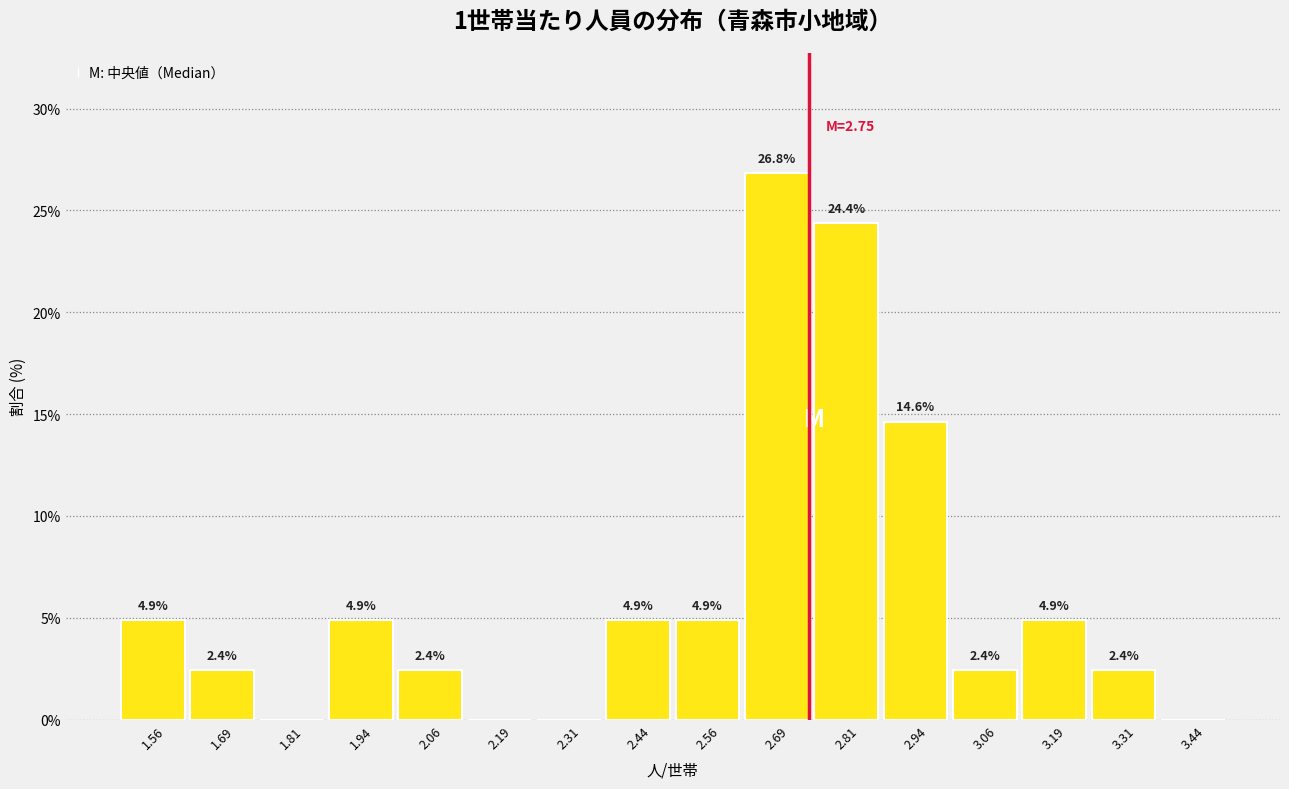

Which range on the x-axis has the tallest bar?

2.625 to 2.750